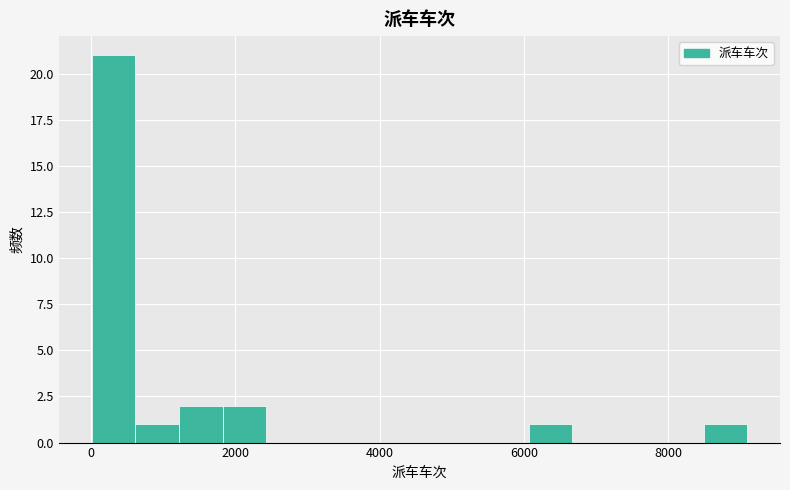

Around what value on the x-axis is the tallest bar? Give the approximate position of its centre, as read against the axis.

400